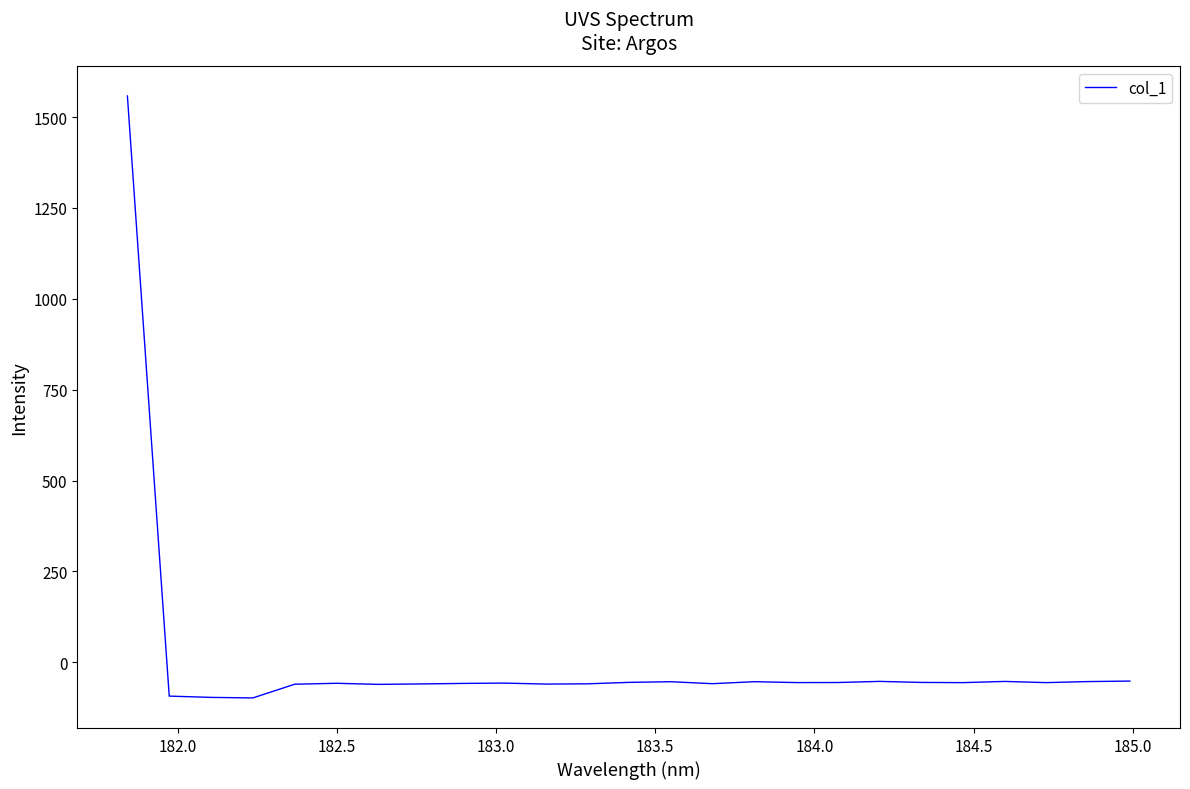

How many lines are shown in the chart?

1